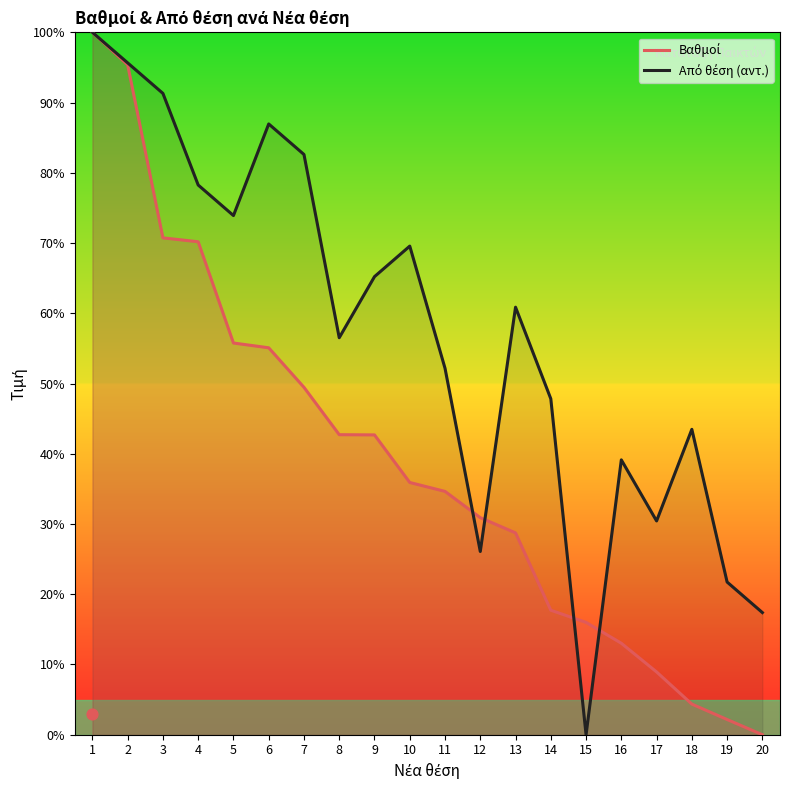

What are all the series names shown in the legend?

Βαθμοί, Από θέση (αντ.)